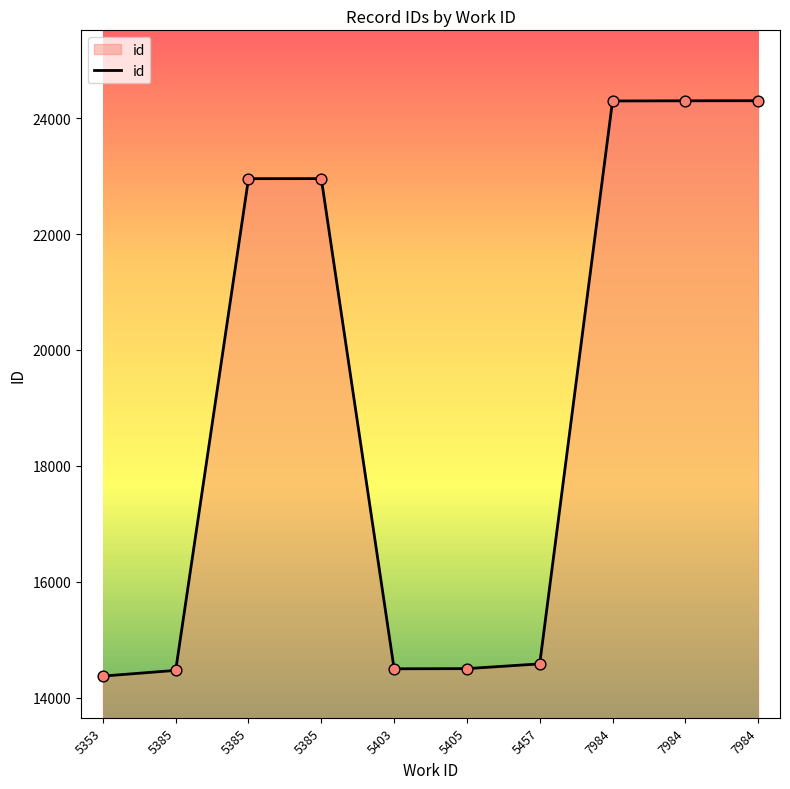

Between 7984 and 5385, which is larger?

7984